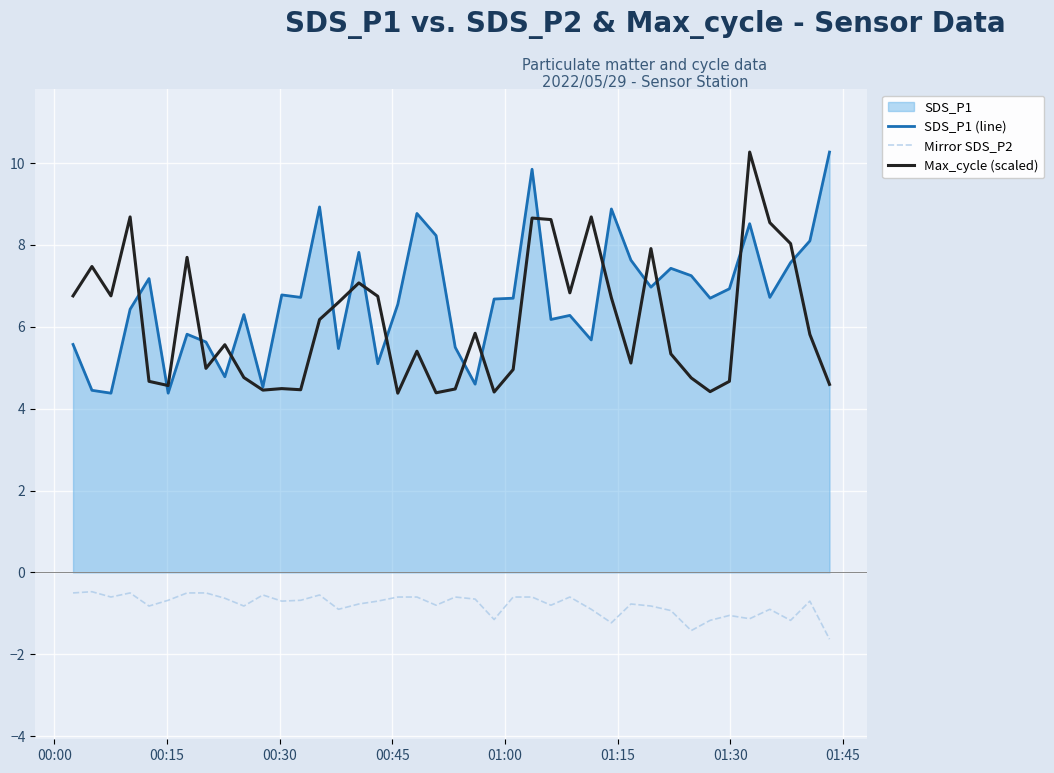

Rank the series by their maximum value, from highest to lowest.

SDS_P1 (line), Max_cycle (scaled), Mirror SDS_P2